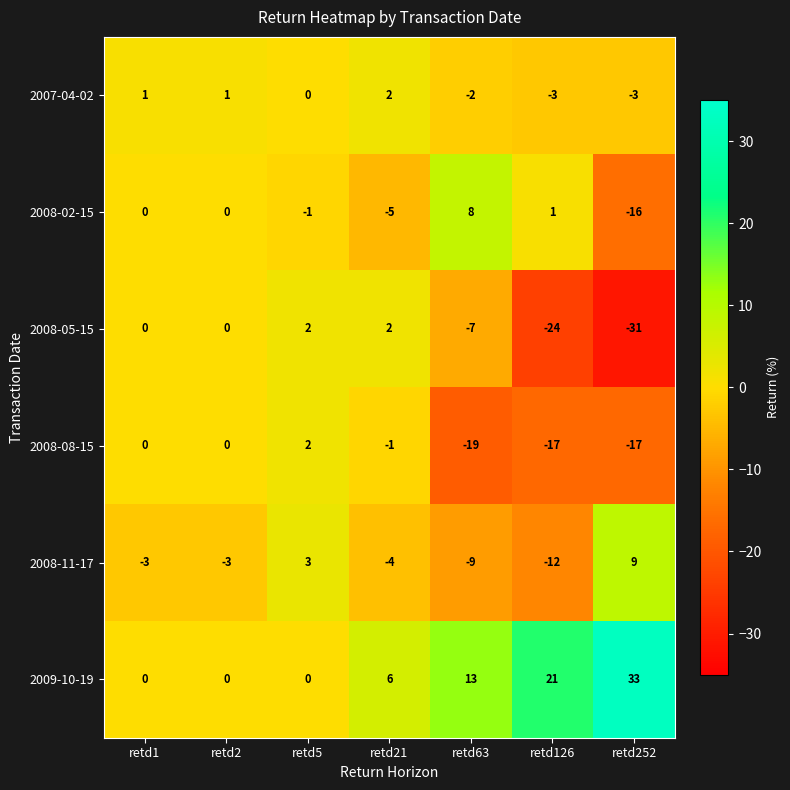

Which series has the largest total across all categories?

2009-10-19